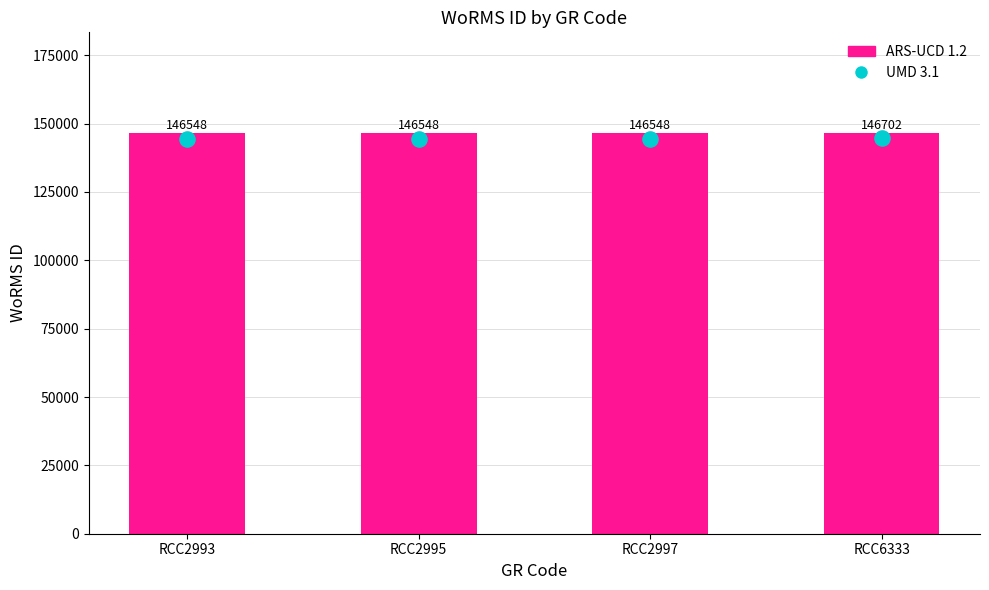

Is the value of ARS-UCD 1.2 at RCC2997 greater than the value of UMD 3.1 at RCC2997?

Yes